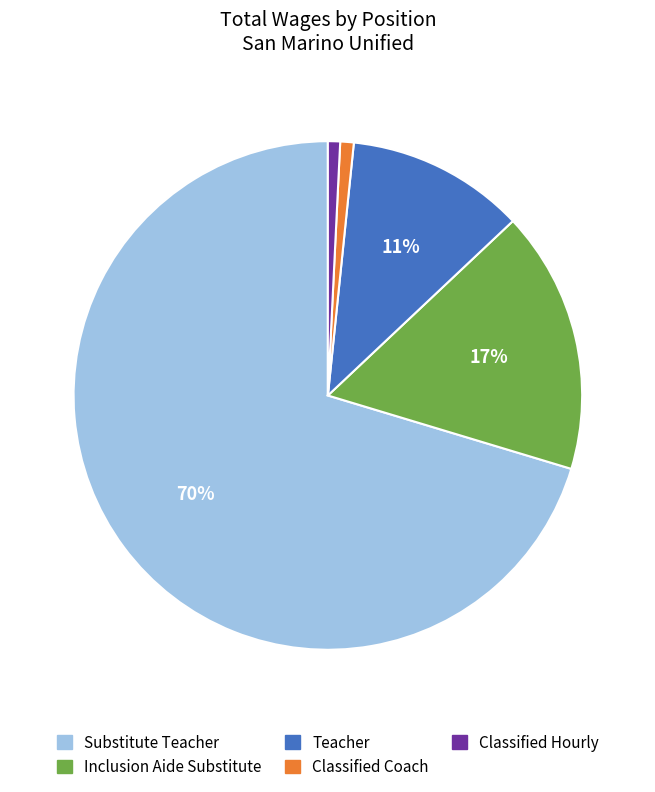

Which category accounts for the majority?

Substitute Teacher